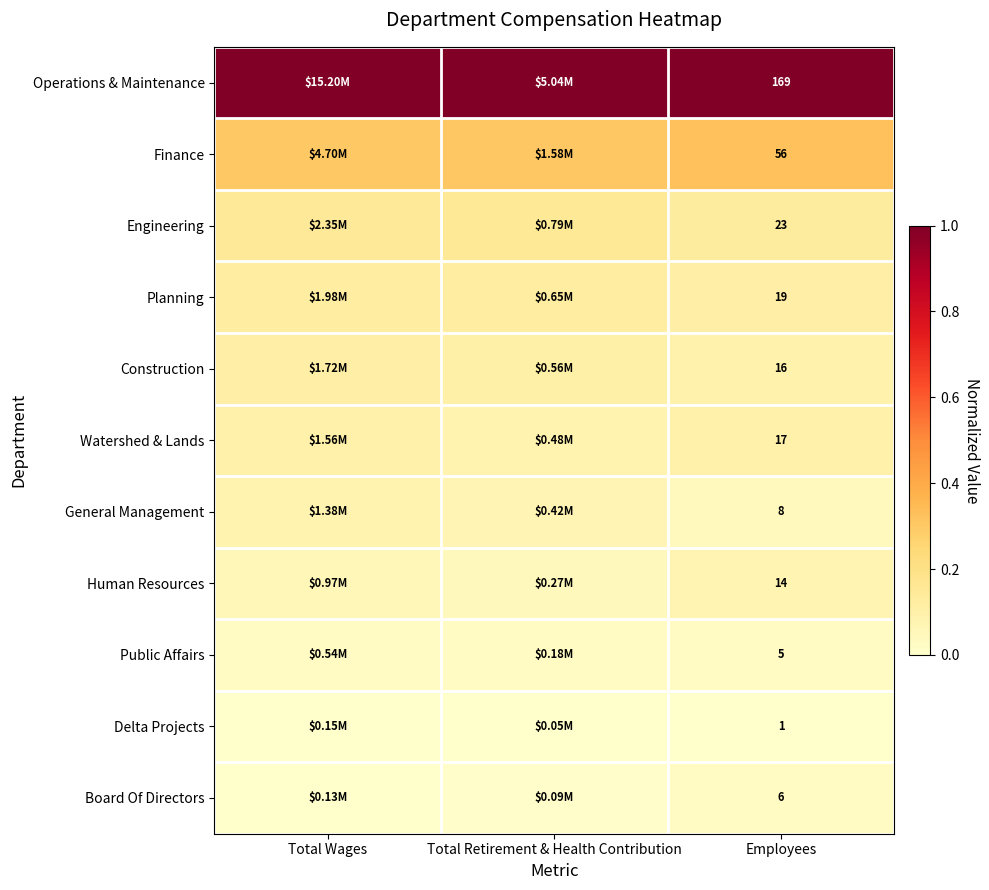

What is the average value of the Finance series?

0.3